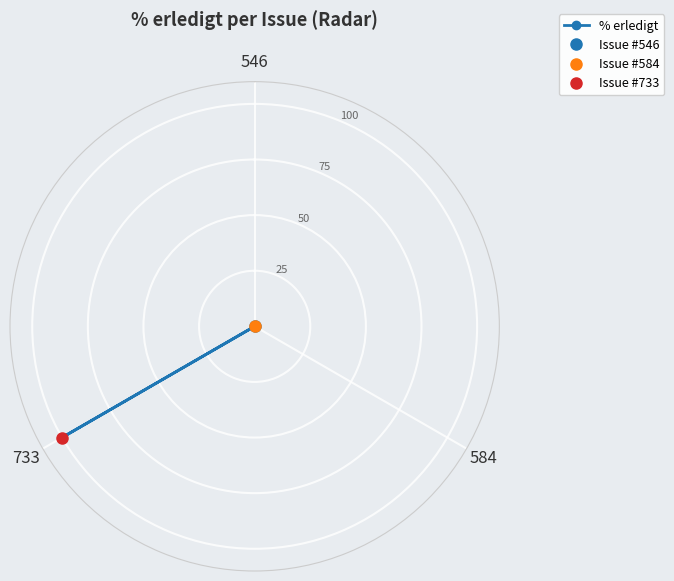

At which category does the chart reach its peak across all series?

733